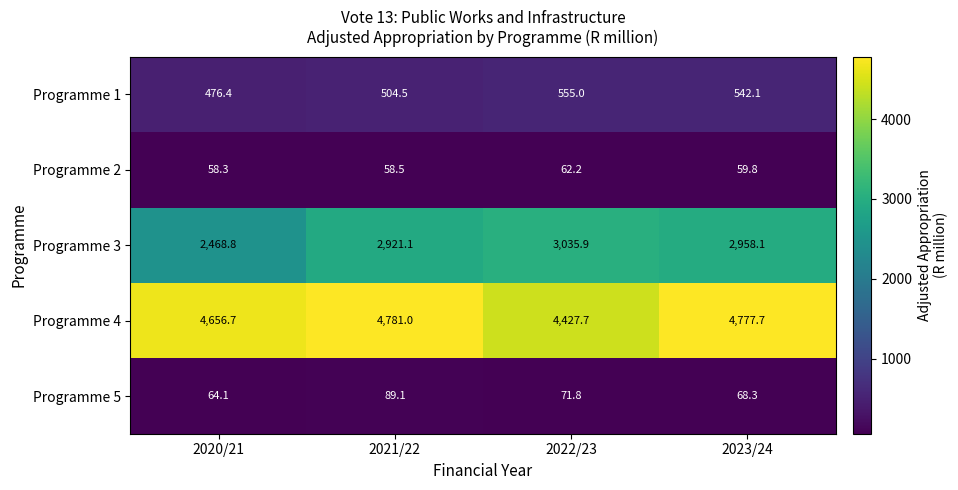

Is it true that Programme 5 equals 64.1 at 2020/21?

True